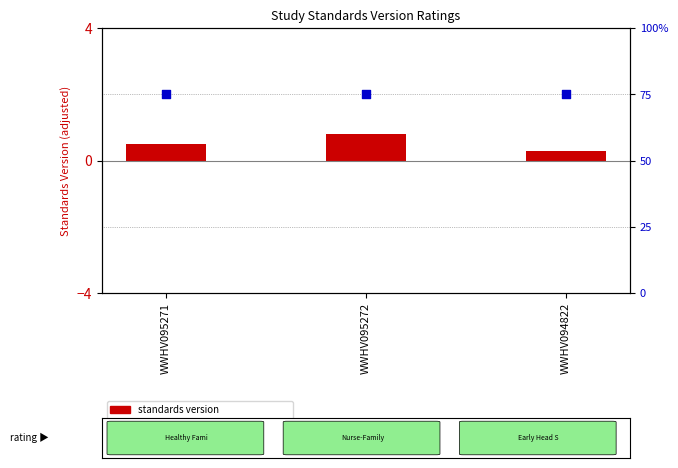

Which series reaches the minimum Y coordinate?

standards version (centered)